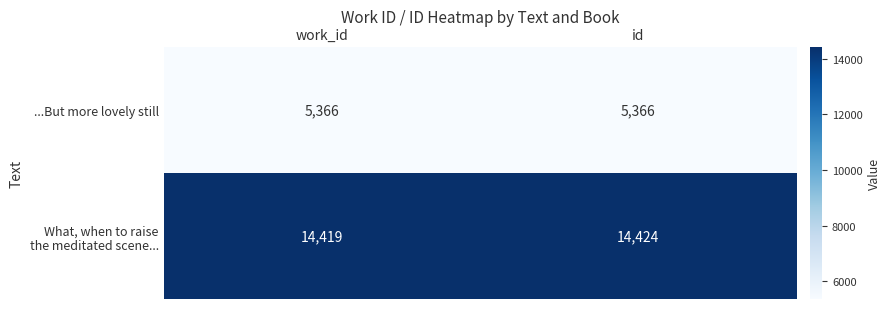

At how many categories does at least one series exceed 12627?

2